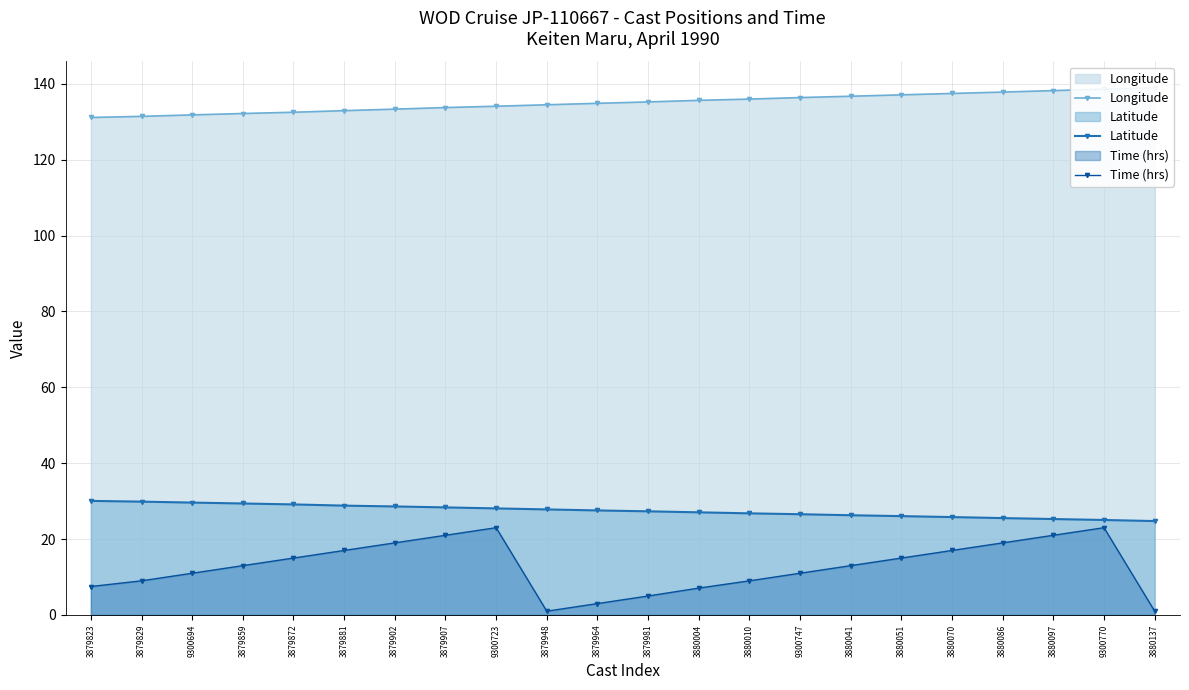

What value does the Longitude series have at 3880051?

137.1